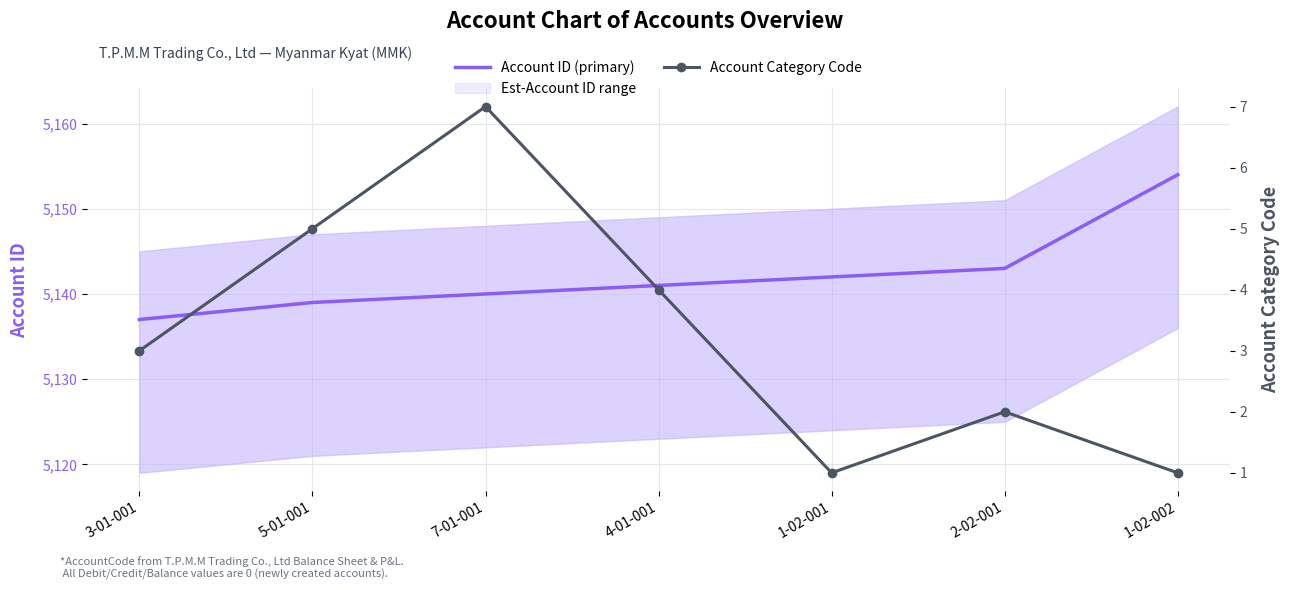

What is the sum of the Account Category Code values at 1-02-002 and 4-01-001?

5